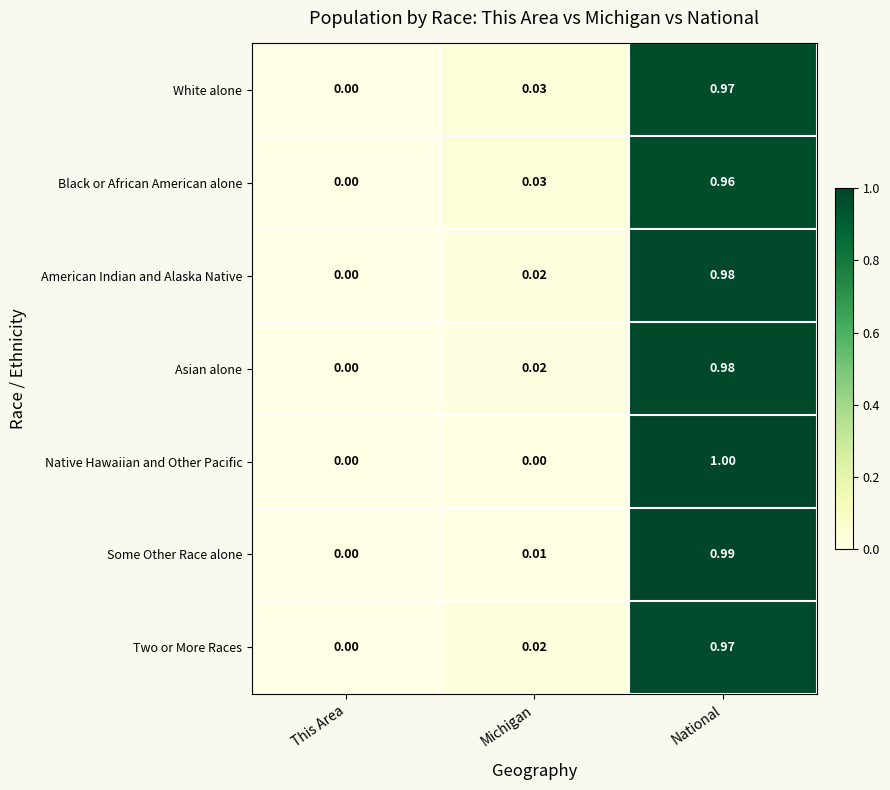

At which label is Asian alone closest to 0?

This Area